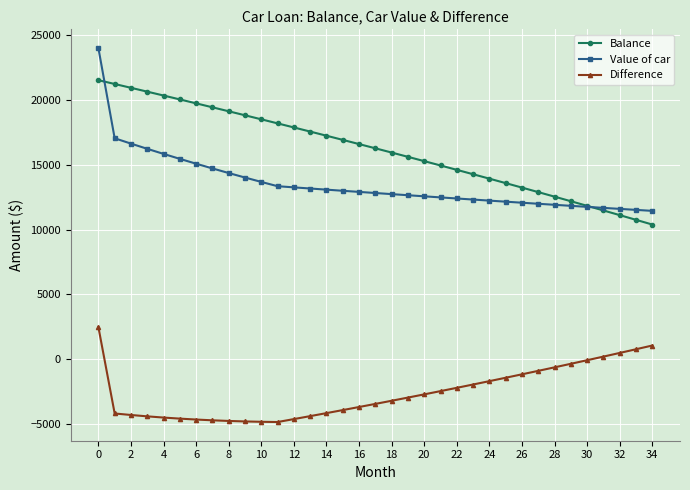

What is the value of the Value of car point at the 29th from the left?

11908.1